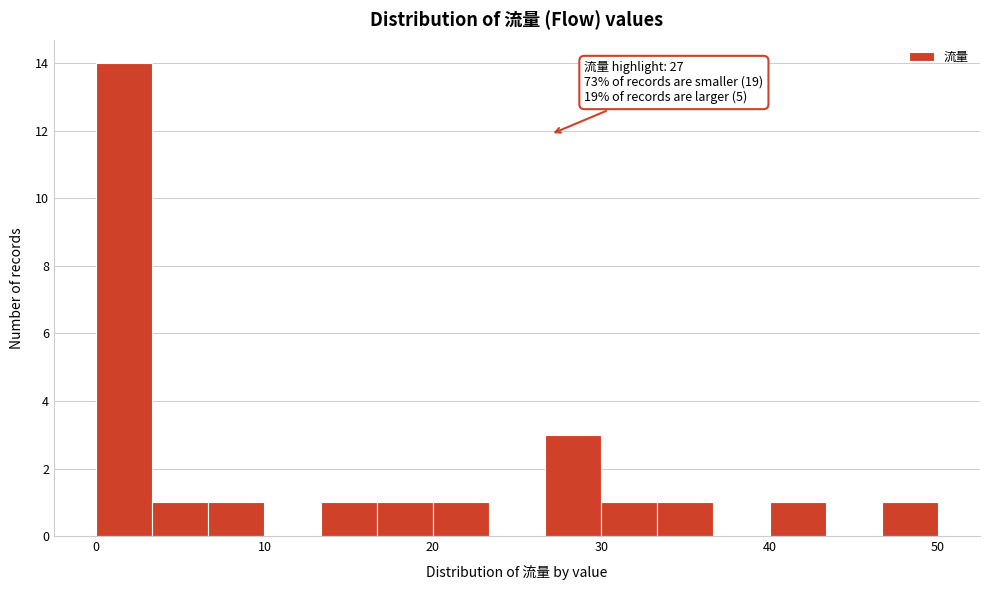

Around what value on the x-axis is the tallest bar? Give the approximate position of its centre, as read against the axis.

2